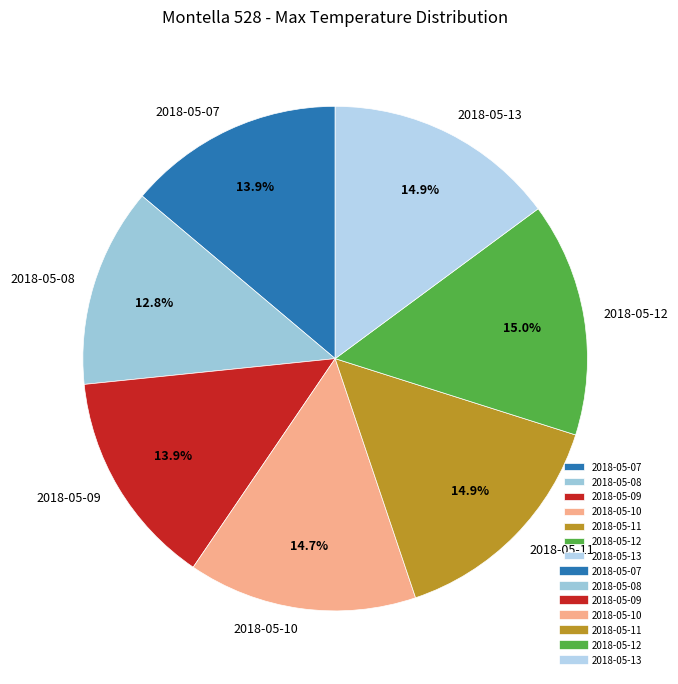

Combined, do 2018-05-09 and 2018-05-13 account for over 50%?

No